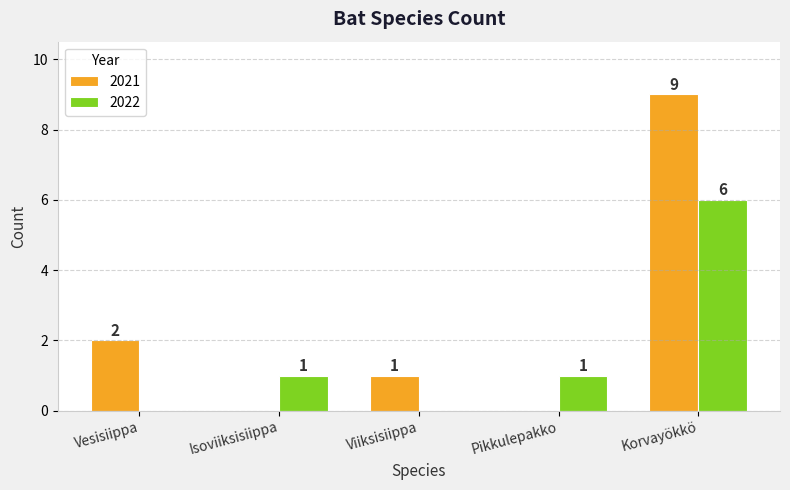

What is the maximum value shown in the chart?

9